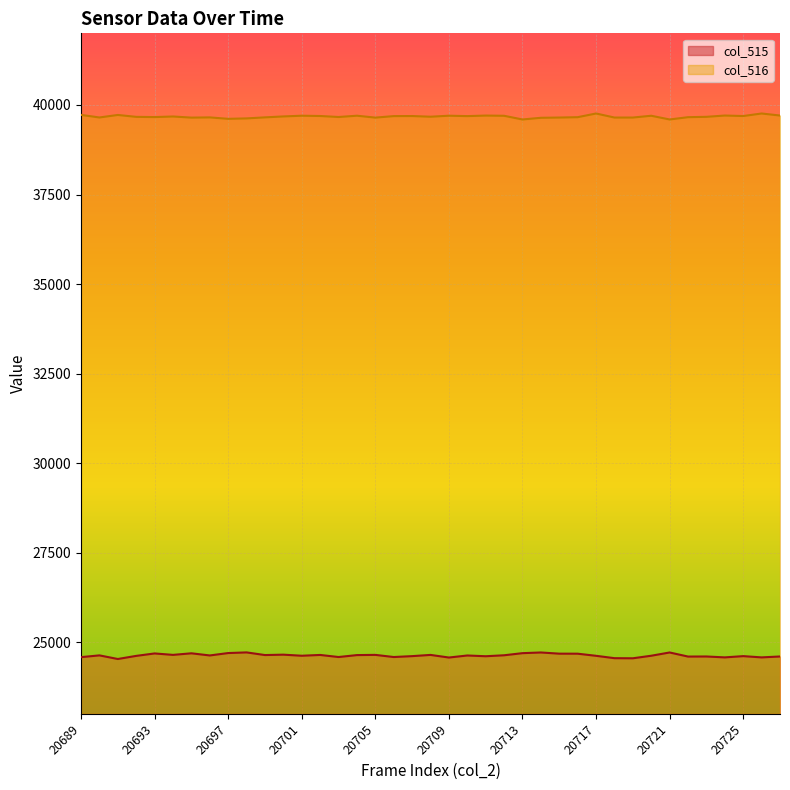

True or false: col_516 and col_515 cross at least once.

False